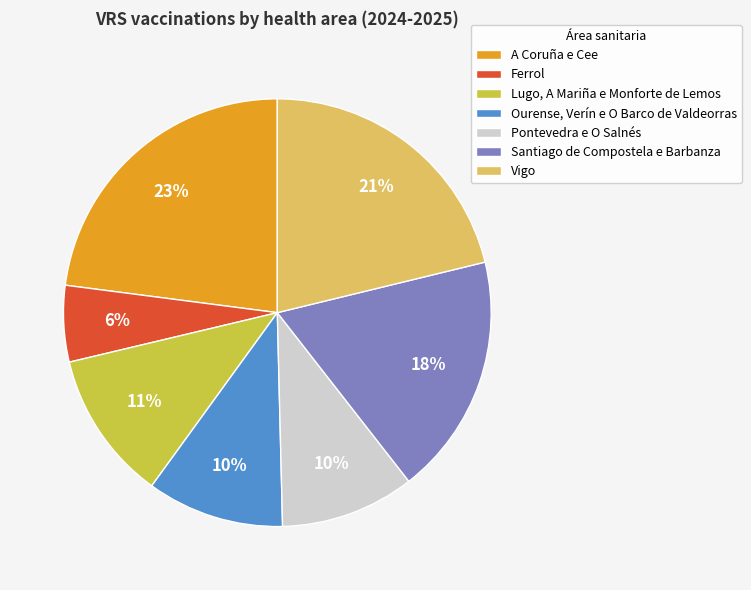

True or false: Vigo accounts for 13% of the total.

False